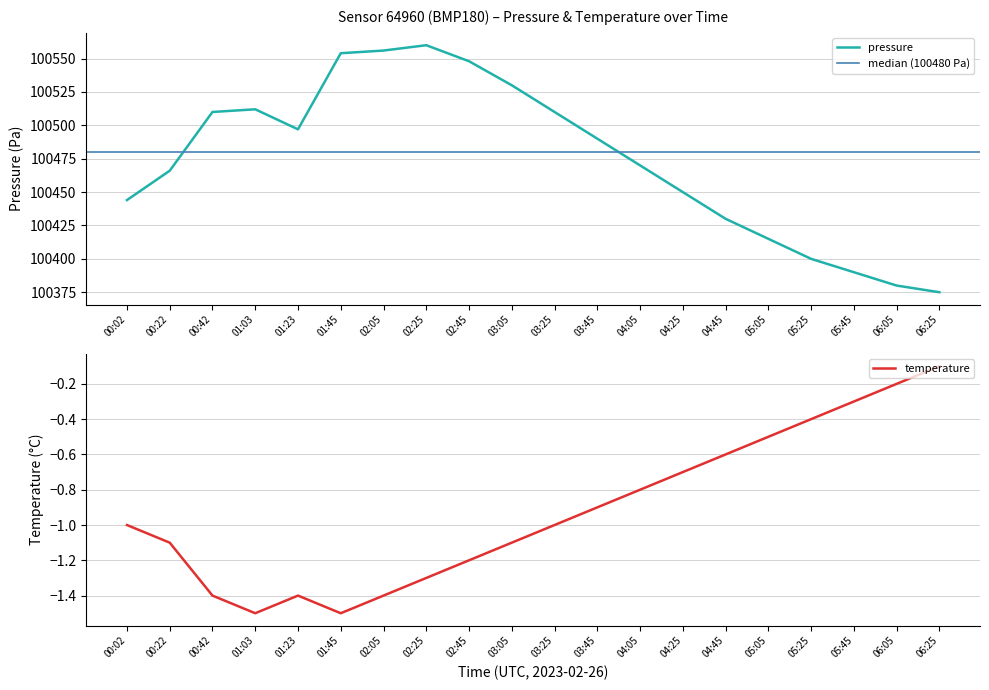

The value of pressure at 01:03 is 151947.5. True or false?

False